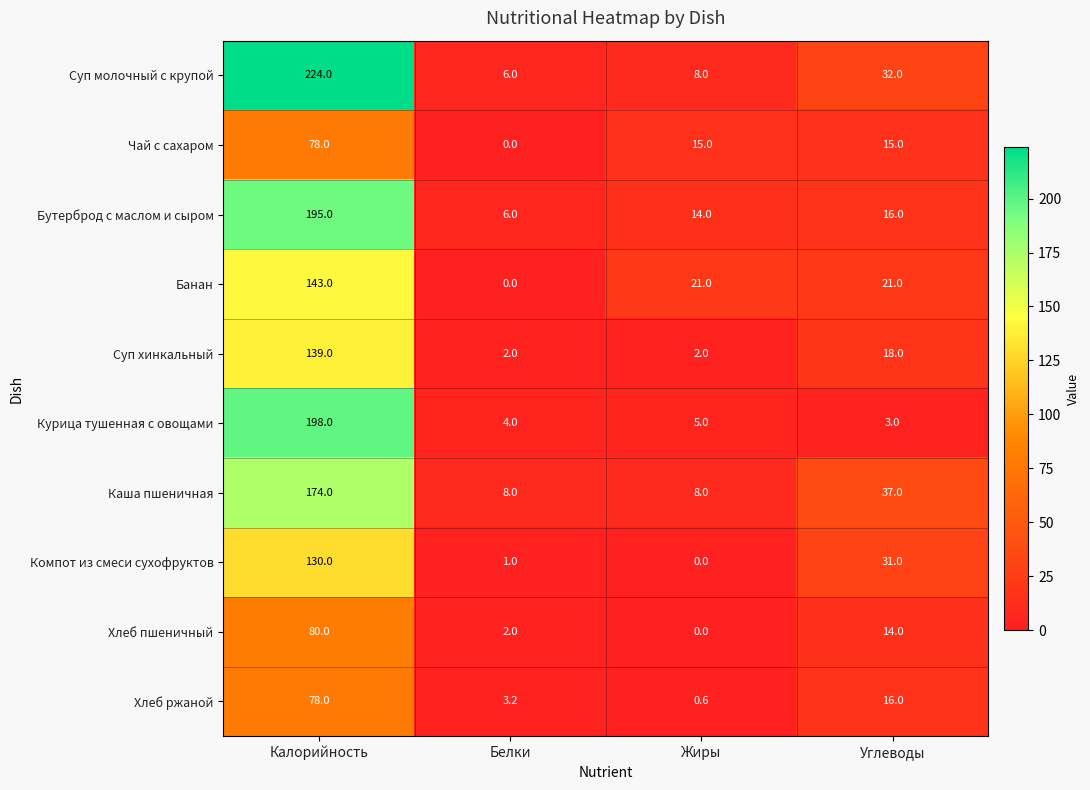

Which series has the largest range (max minus min)?

Суп молочный с крупой